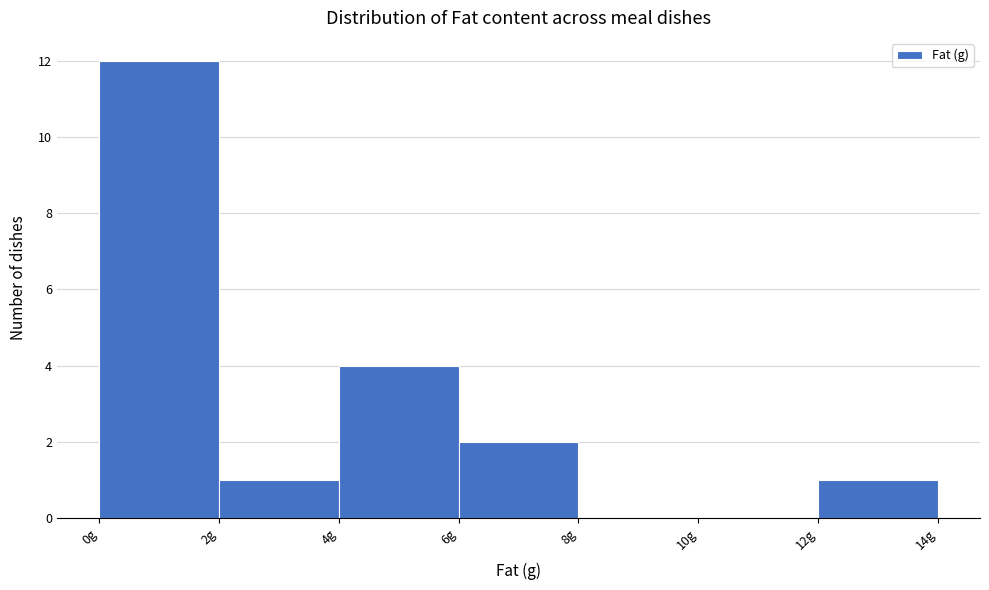

Reading left to right, transcribe this chart: for each bar, give the range it covers on the x-axis and its height. The values are not printed on the chart, so give them approximately, as read against the axis.

0 to 2: 12
2 to 4: 1
4 to 6: 4
6 to 8: 2
8 to 10: 0
10 to 12: 0
12 to 14: 1